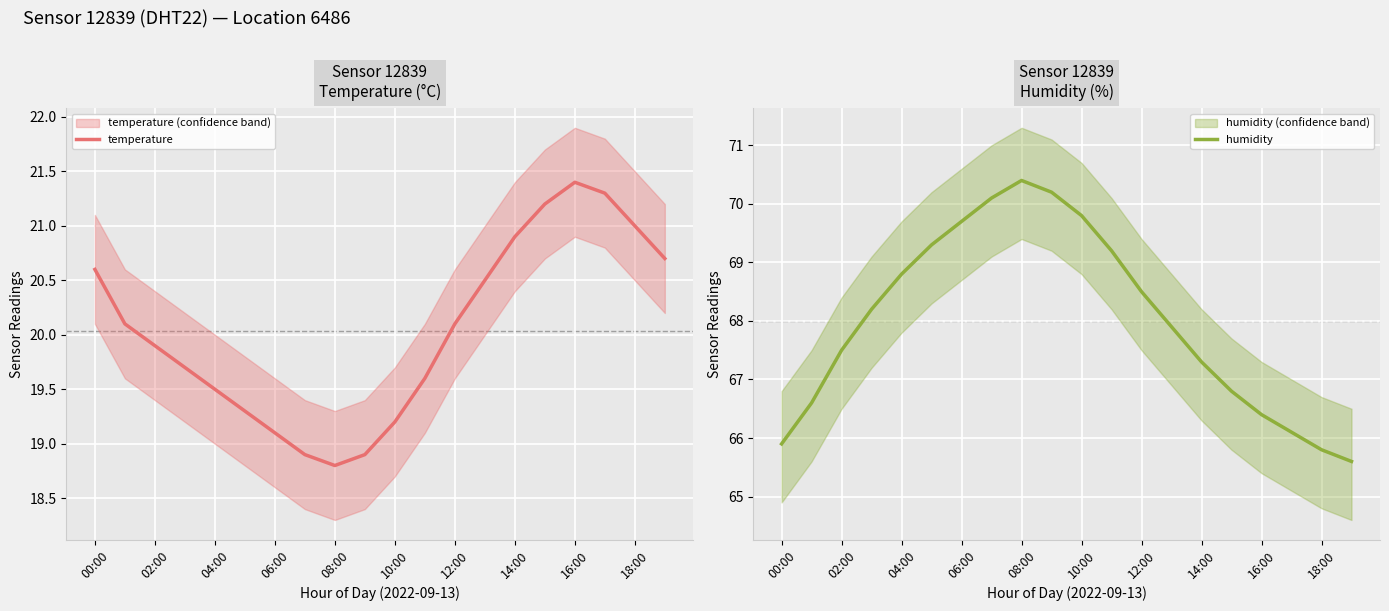

True or false: humidity and temperature intersect in this chart.

False